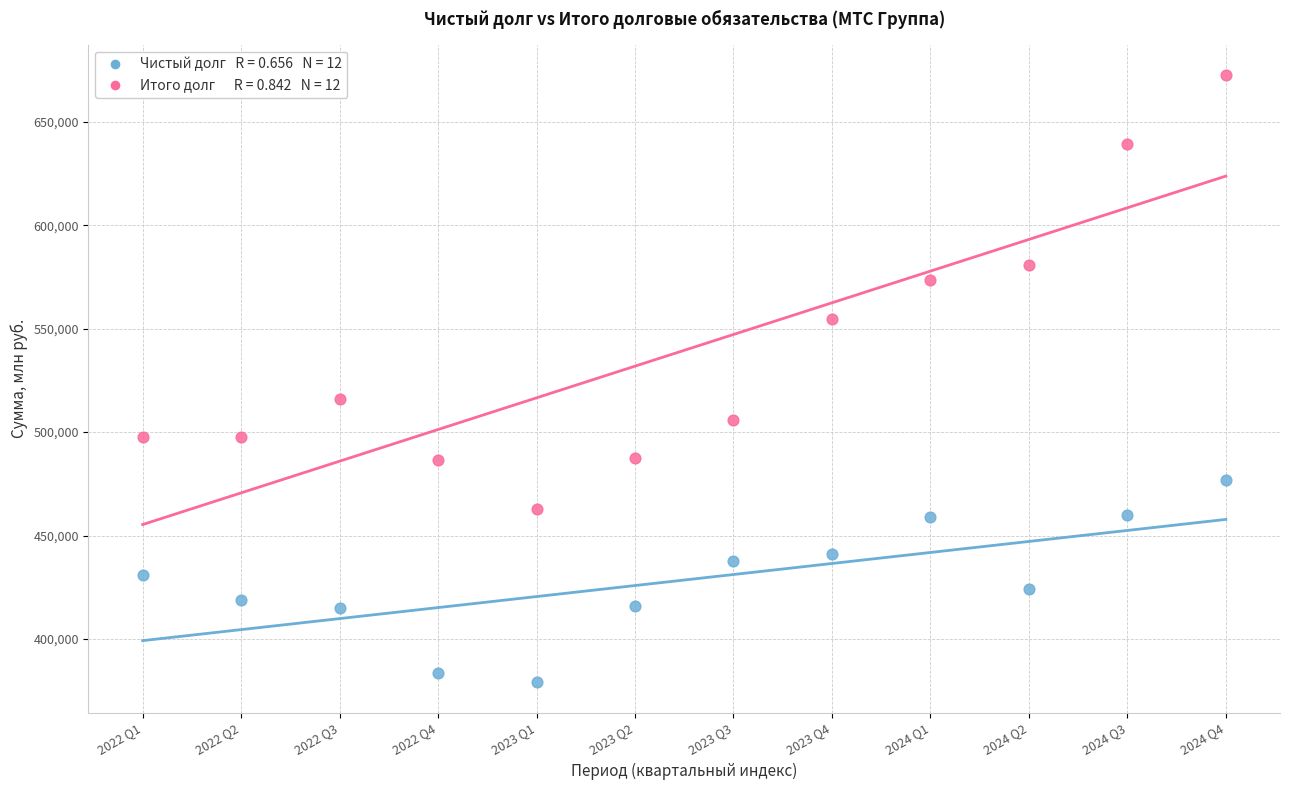

Across all series, what Y value is closest to 525831?

516047